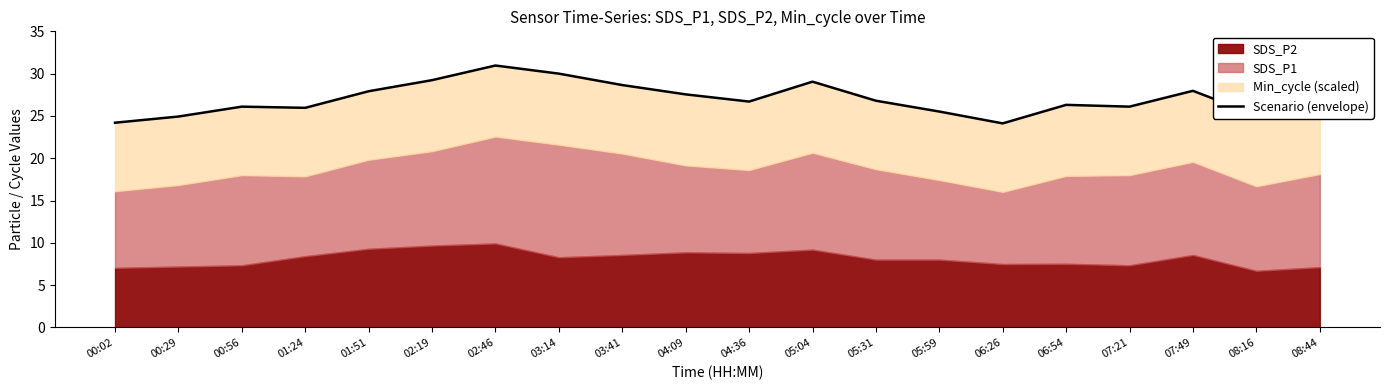

Is it true that the value at 02:46 is 19.6?

False